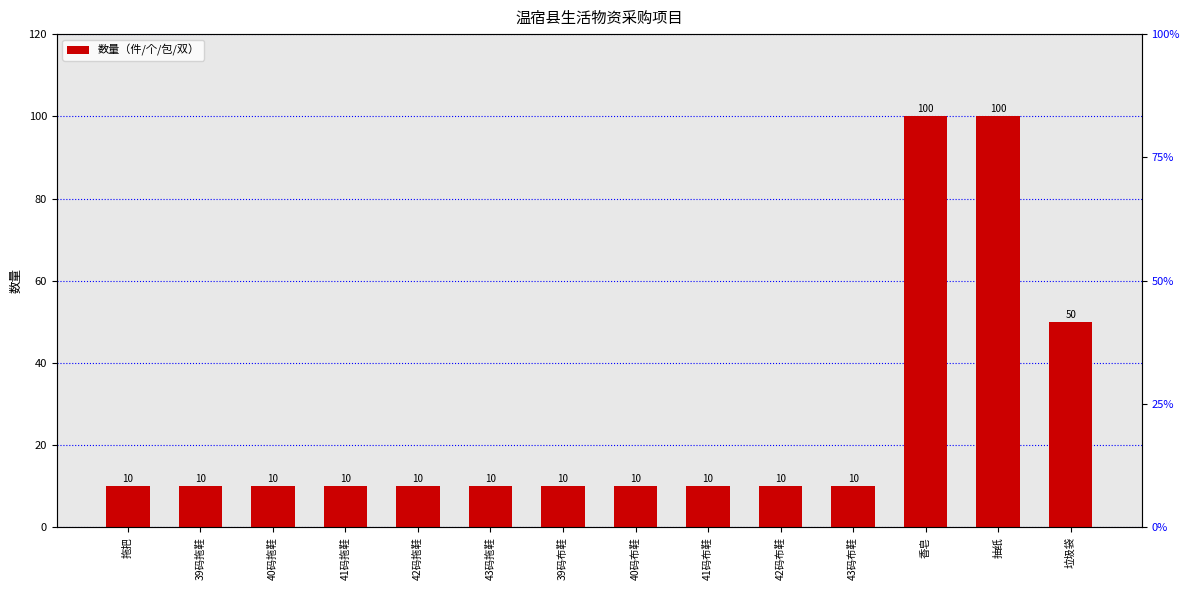

What position from the right is 41码拖鞋?

11